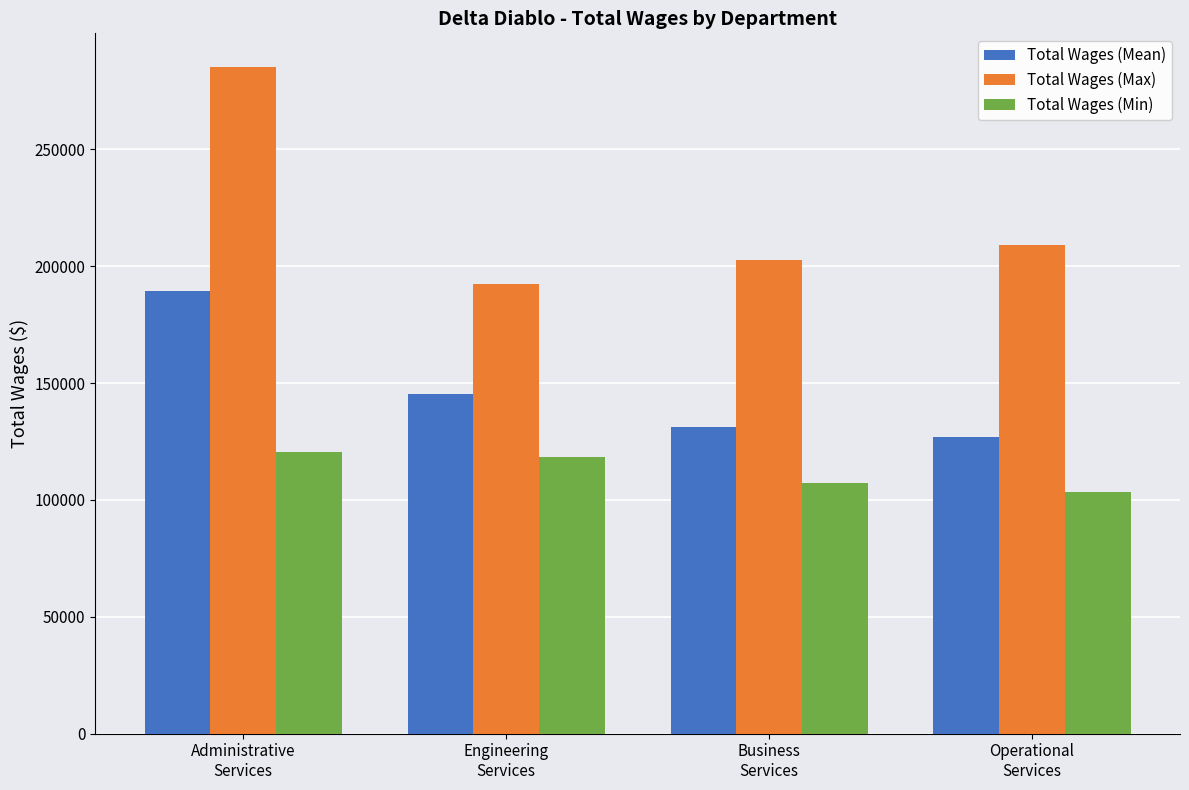

How many bars are there in total?

12